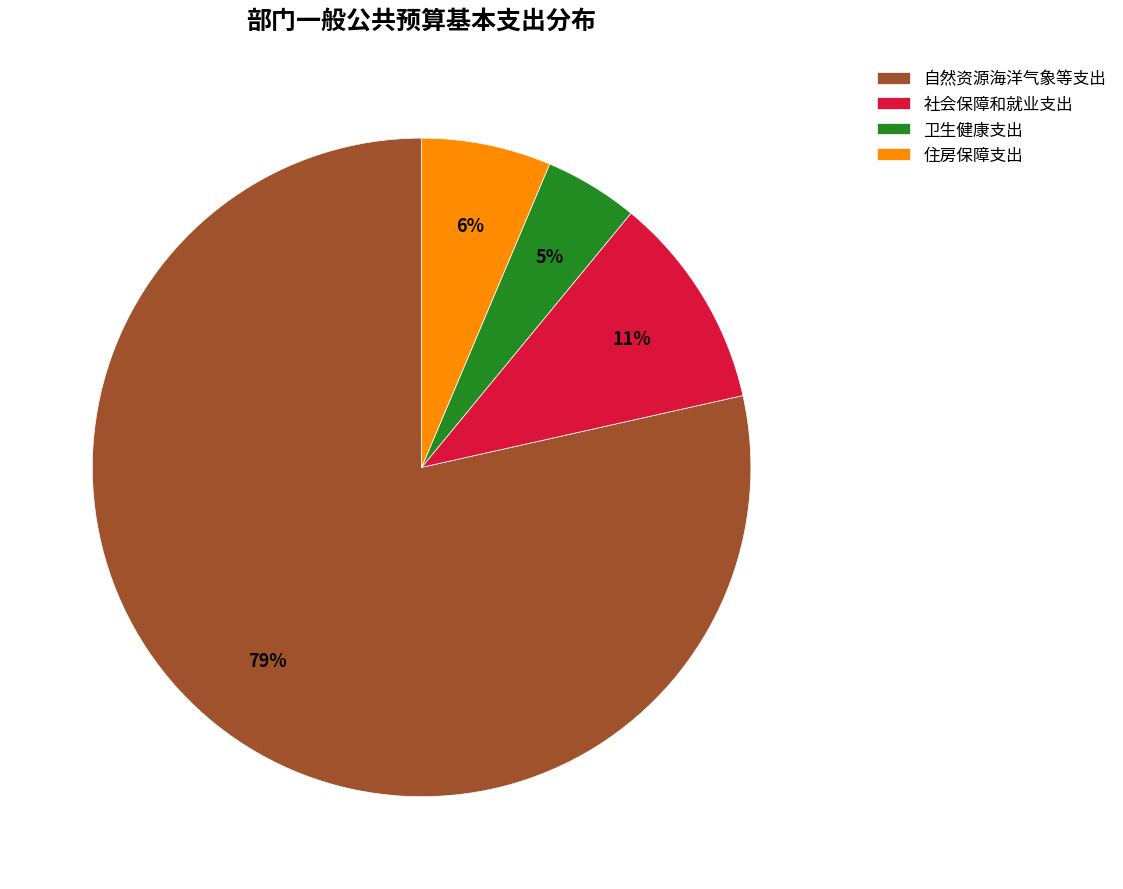

Which slice is the largest?

自然资源海洋气象等支出